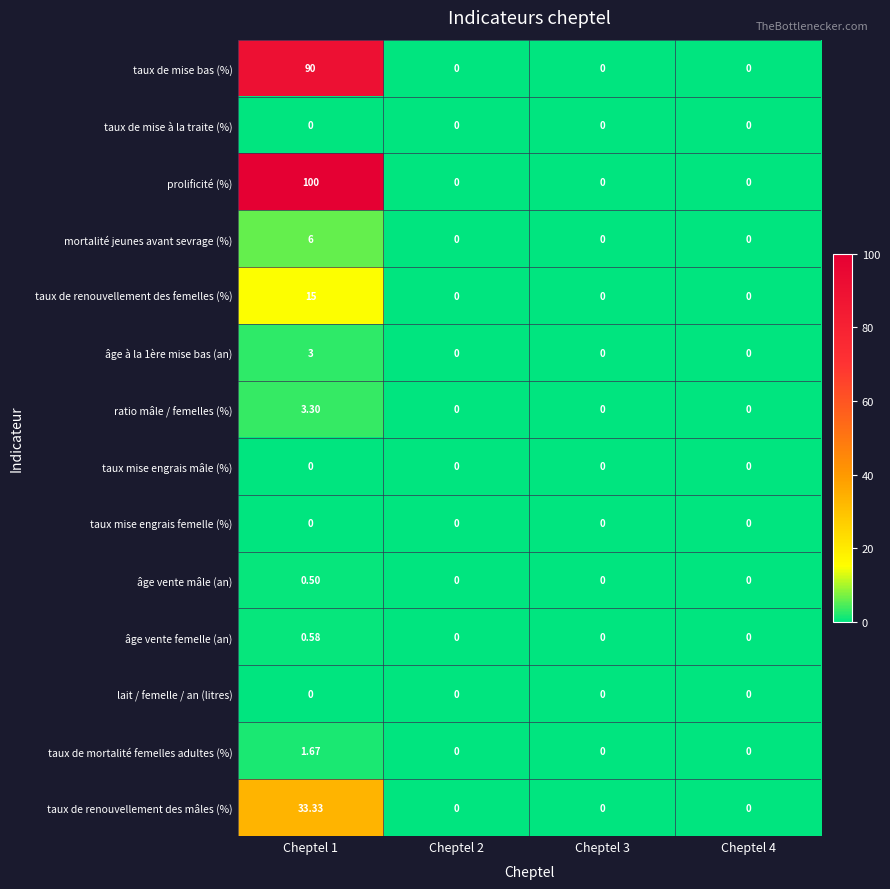

Count the number of data series in this chart.

14